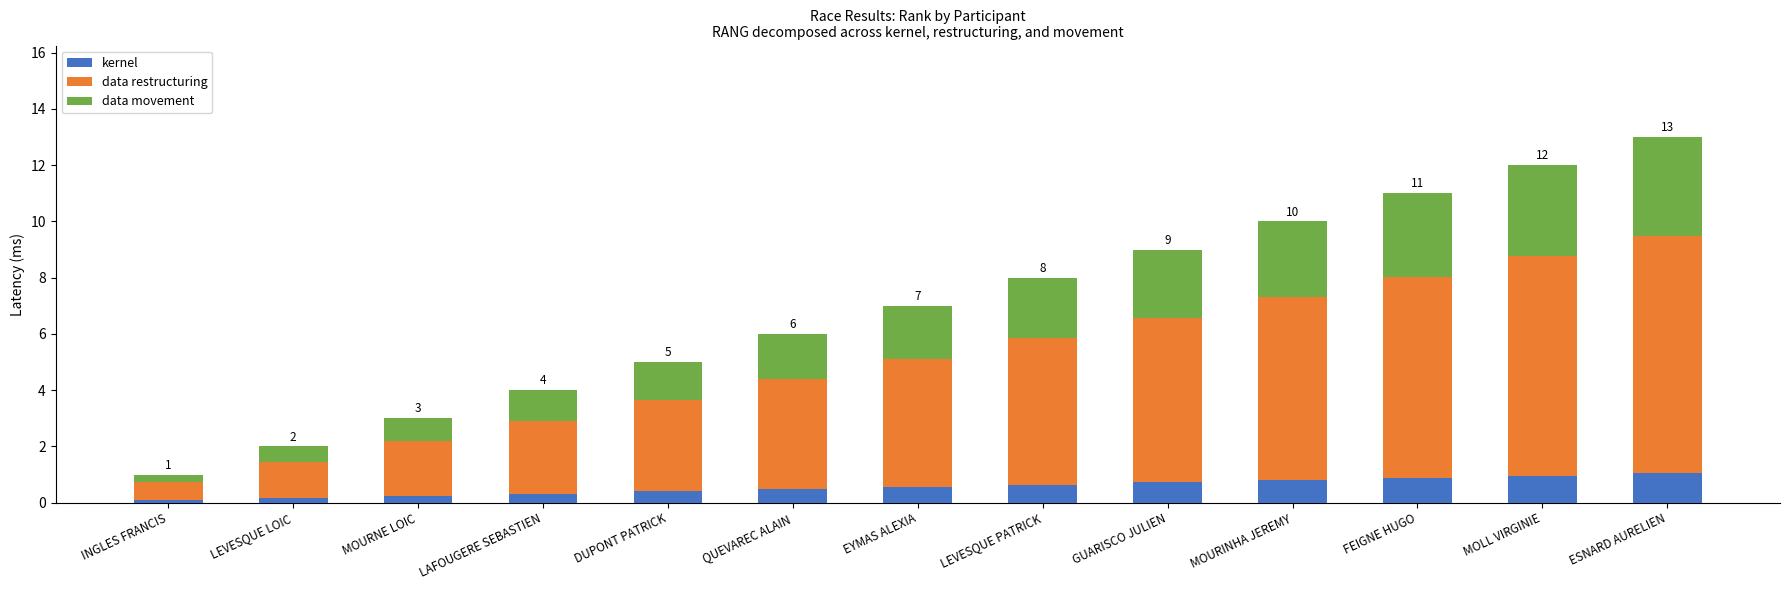

What is the maximum value for kernel?

1.0